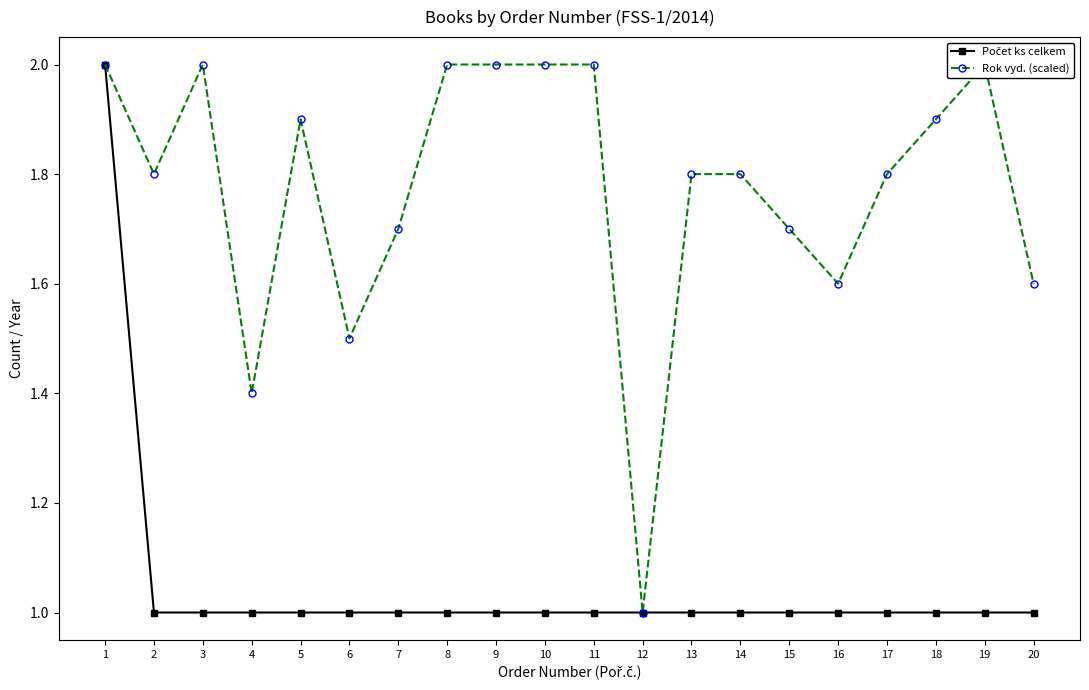

Where is the first local minimum for Rok vyd. (scaled)?

2